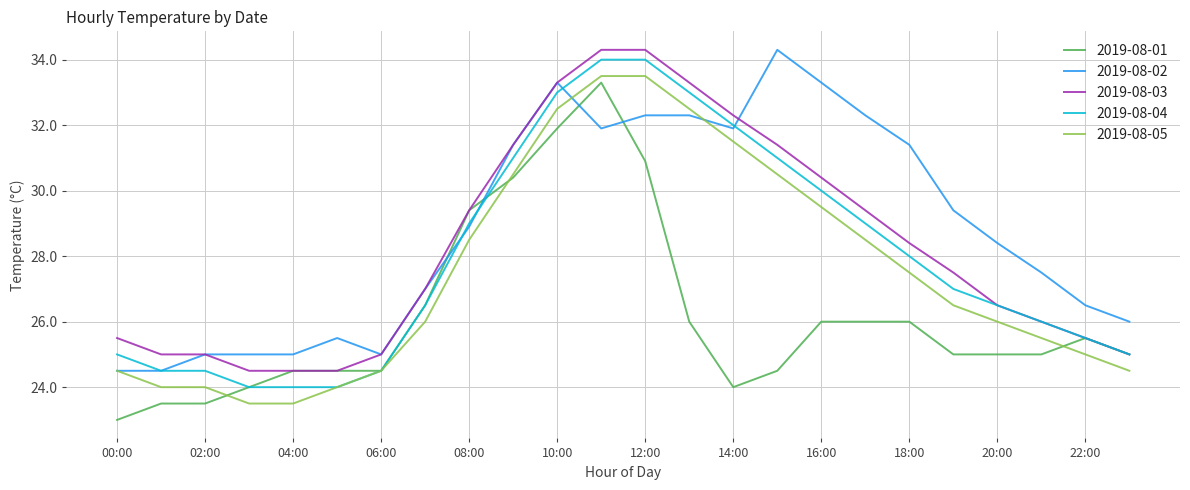

What is the minimum value for 2019-08-01?

23.0